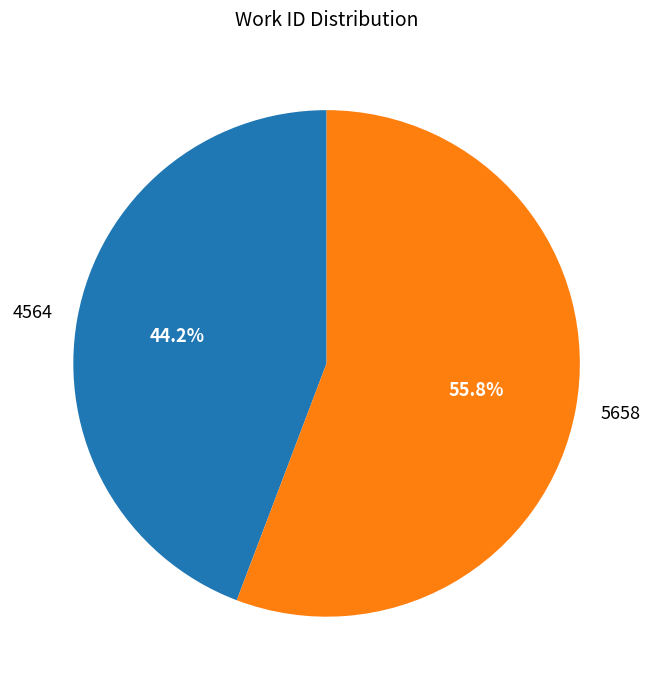

What is the largest slice in the pie chart?

5658